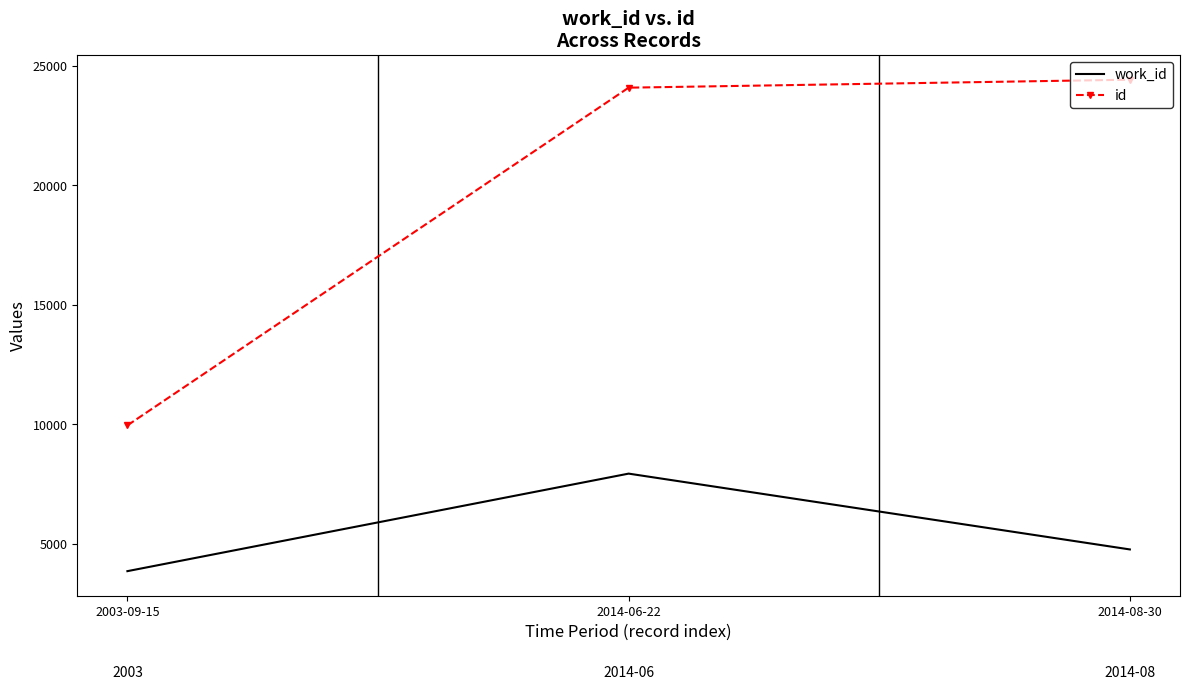

Where is id nearest to the value 17191?

2014-06-22